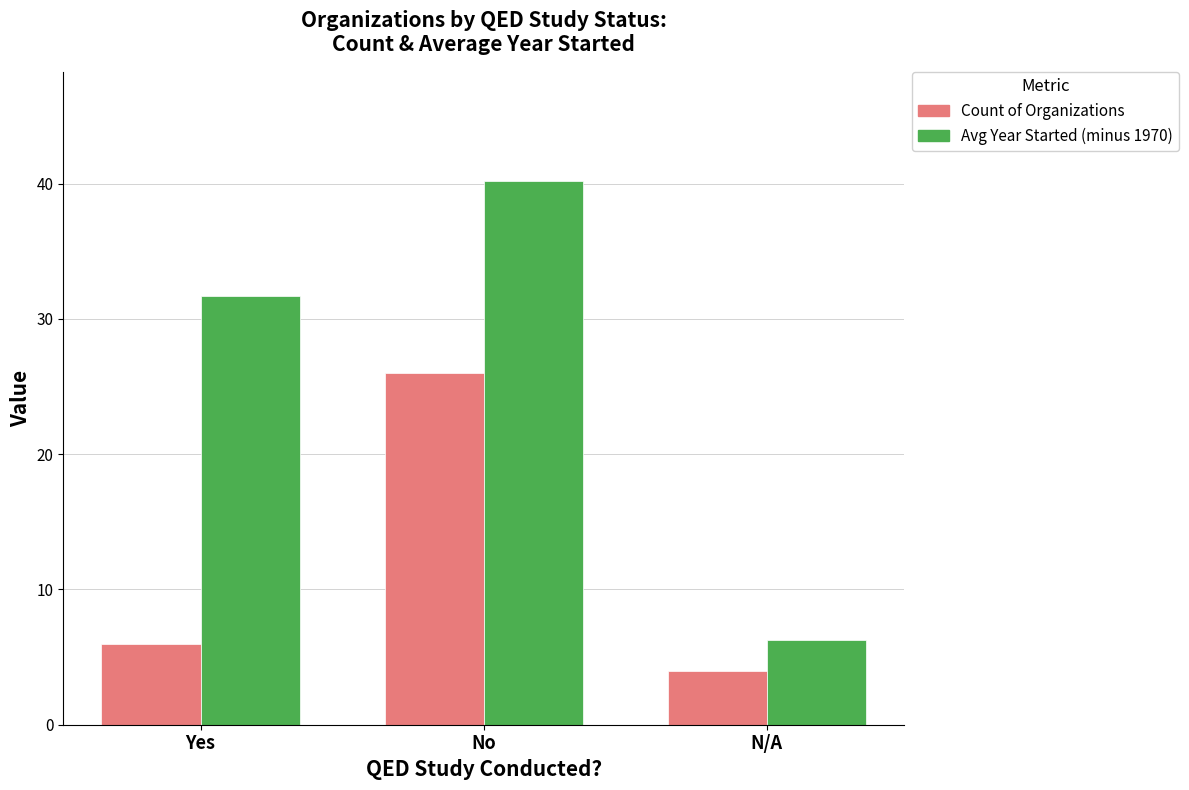

Rank the series at N/A from highest to lowest value.

Avg Year Started (minus 1970), Count of Organizations